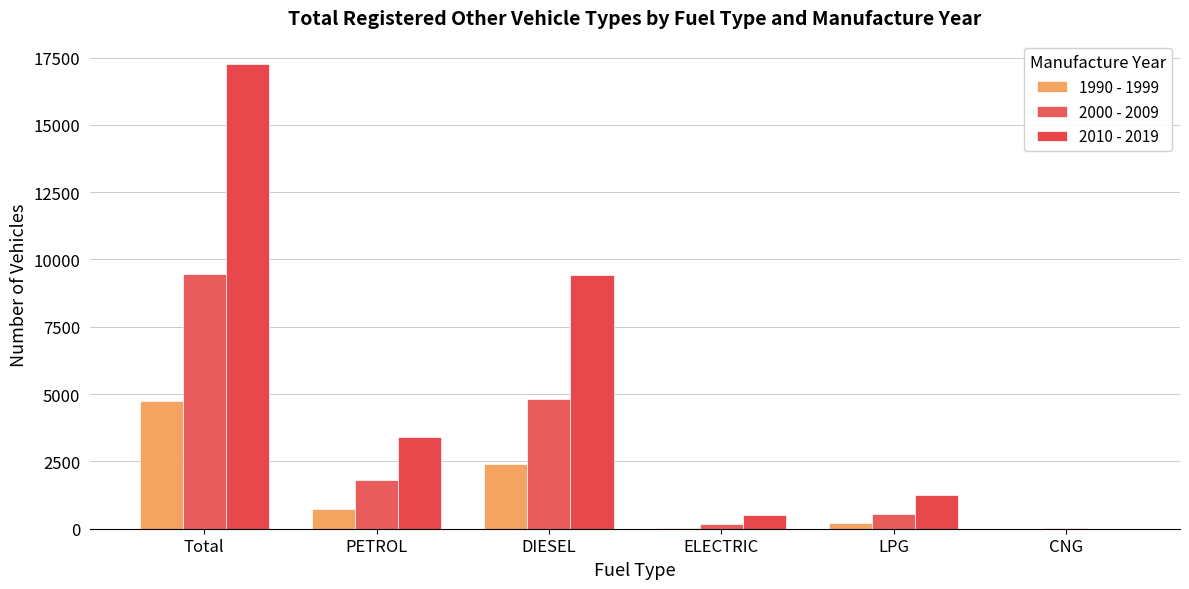

At which label does 2000 - 2009 reach its peak?

Total